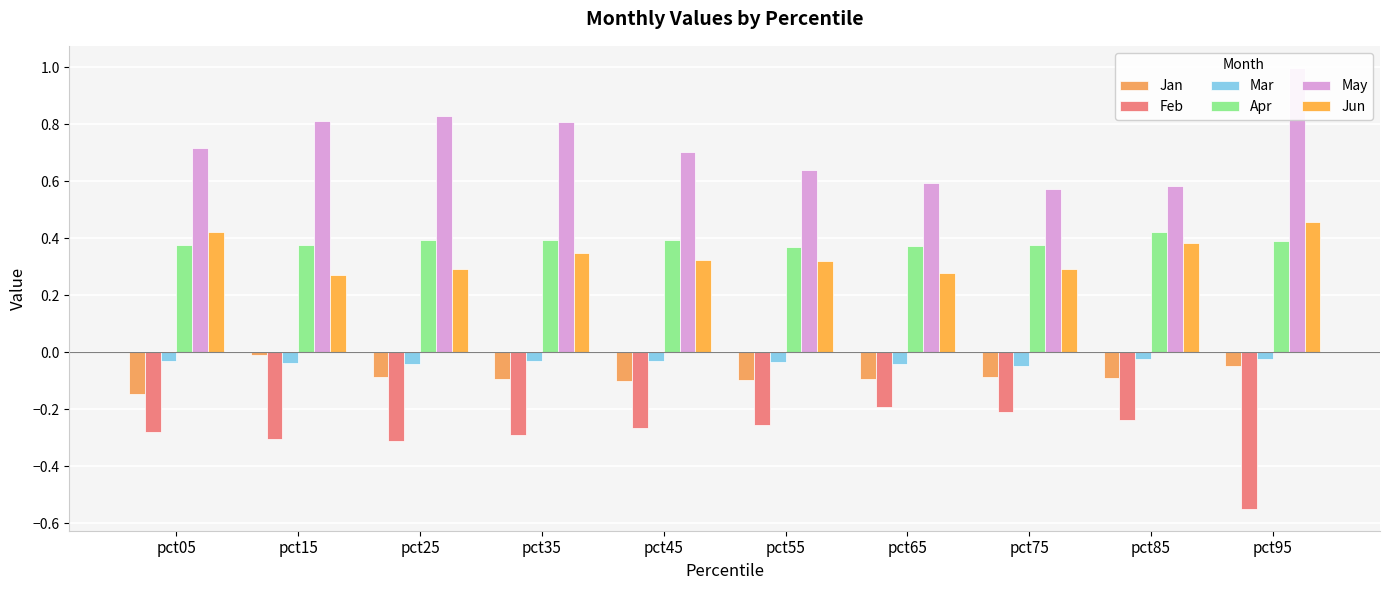

Which series changed the most between pct75 and pct85?

Jun